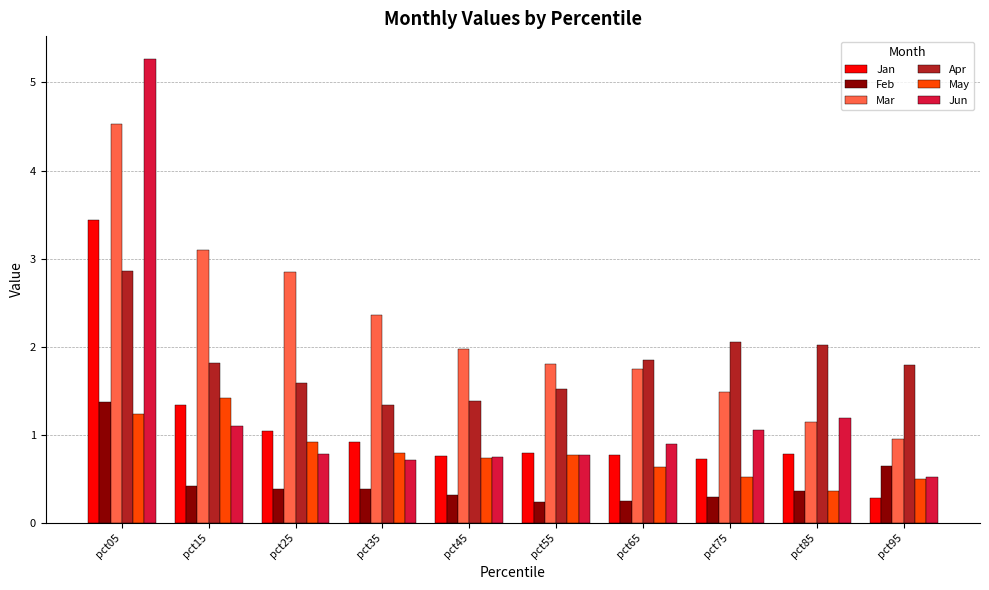

At how many categories does at least one series exceed 4?

1